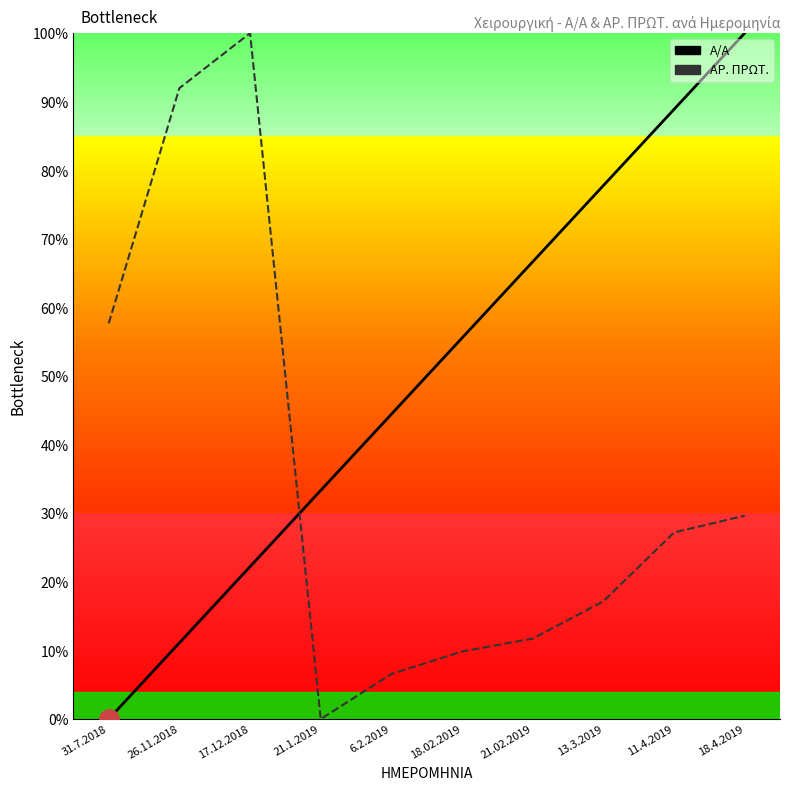

Reading left to right, list all the values displayed in this chart.

Α/Α: 0.0	11.1	22.2	33.3	44.4	55.6	66.7	77.8	88.9	100.0
ΑΡ. ΠΡΩΤ.: 57.7	92.0	100.0	0.0	6.6	9.8	11.7	17.2	27.2	29.6